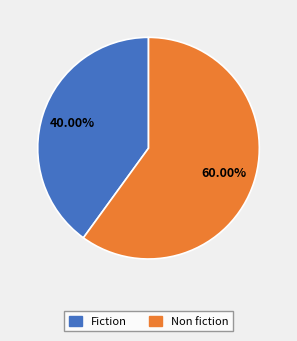

Count the number of slices in the pie.

2